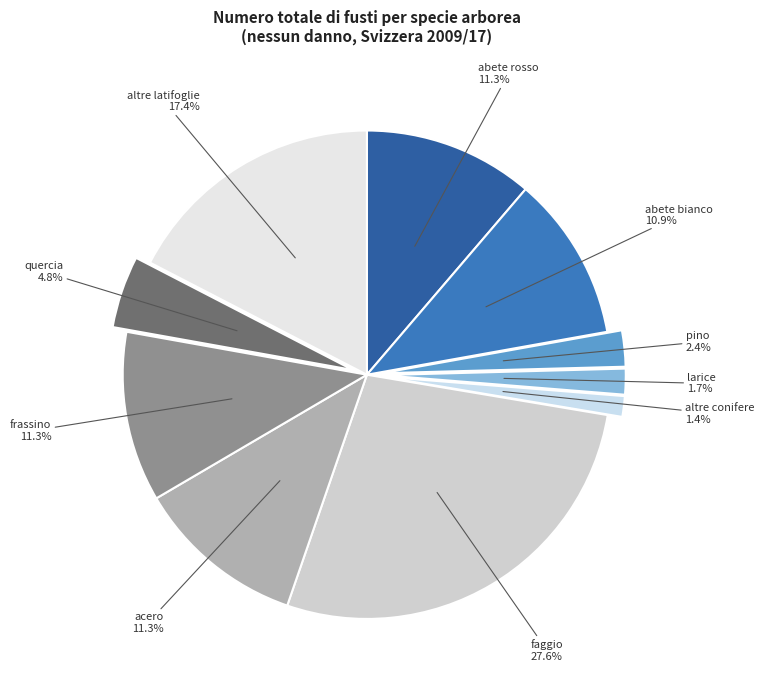

To the nearest percent, what percentage of the pie is quercia?

5%